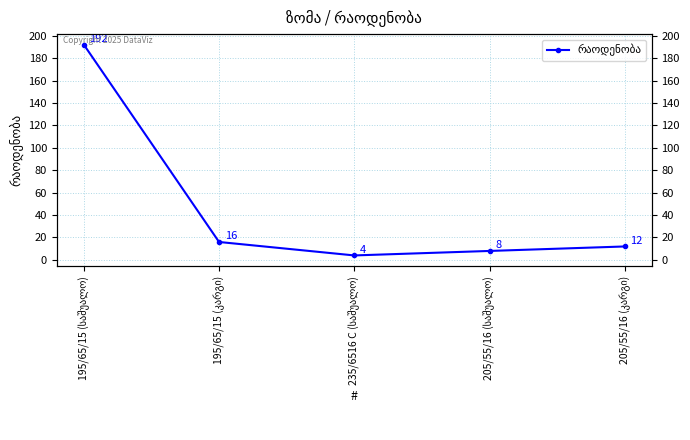

Is this an area chart (filled region under the line)?

No